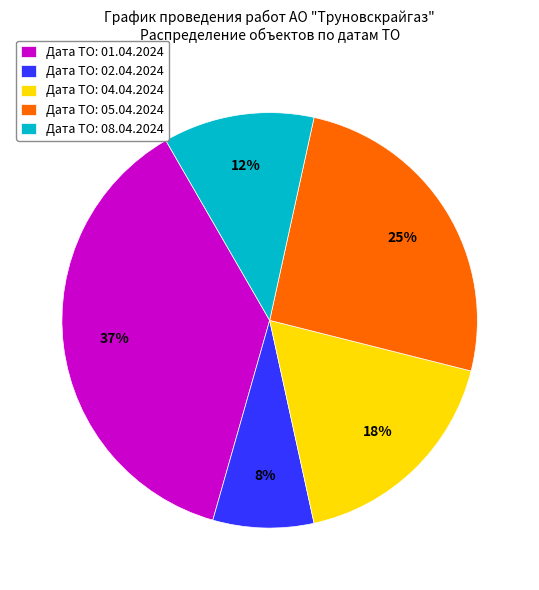

To the nearest percent, what percentage of the pie is Дата ТО: 04.04.2024?

18%